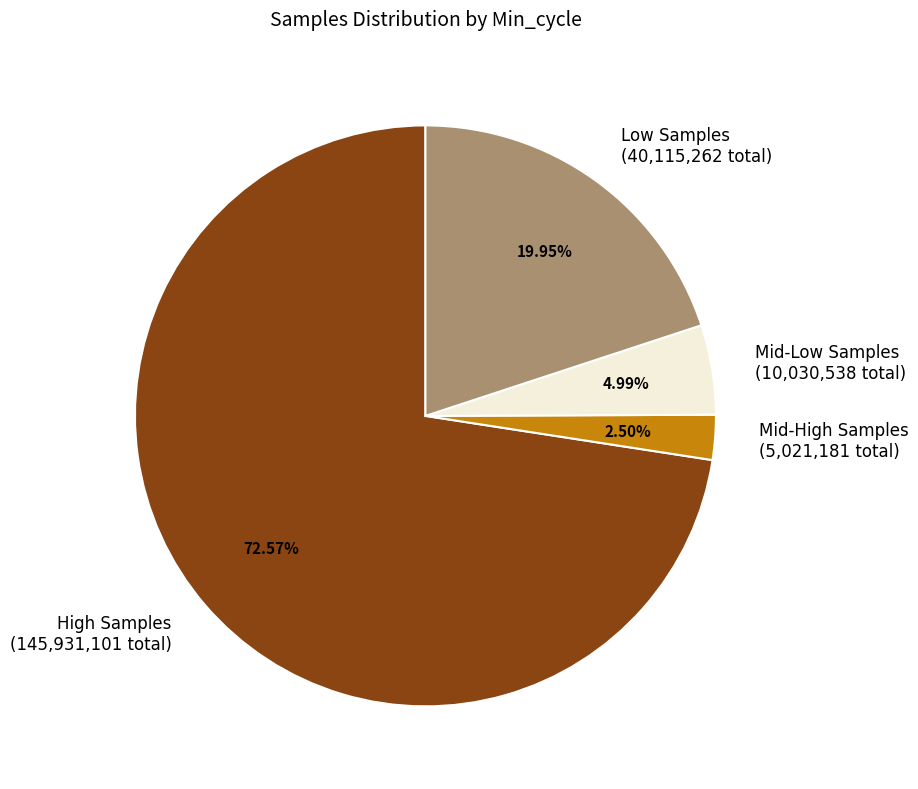

To the nearest percent, what is the average slice percentage?

25%